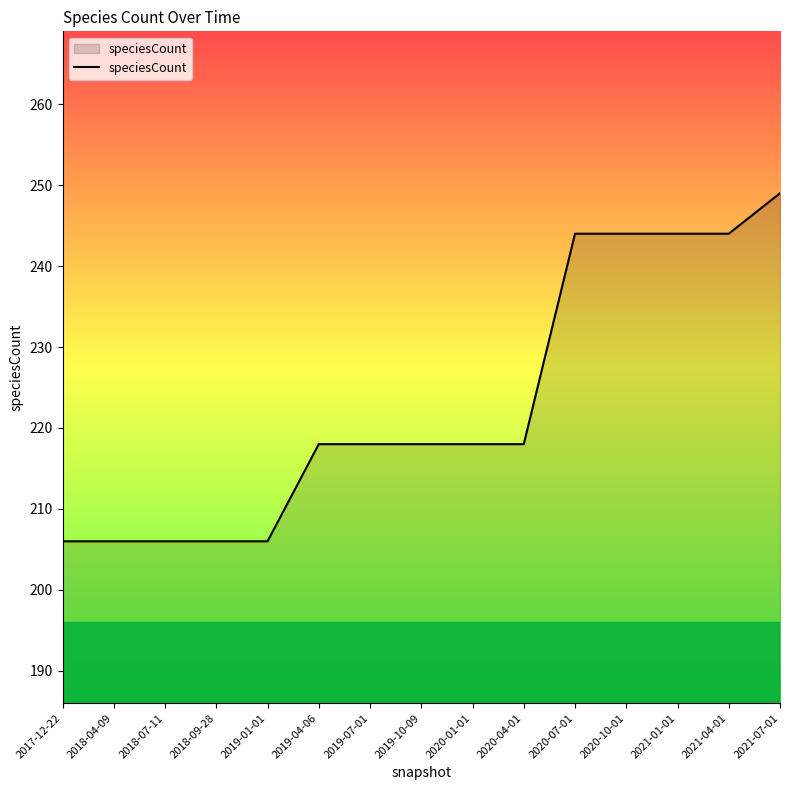

How many lines are shown in the chart?

1